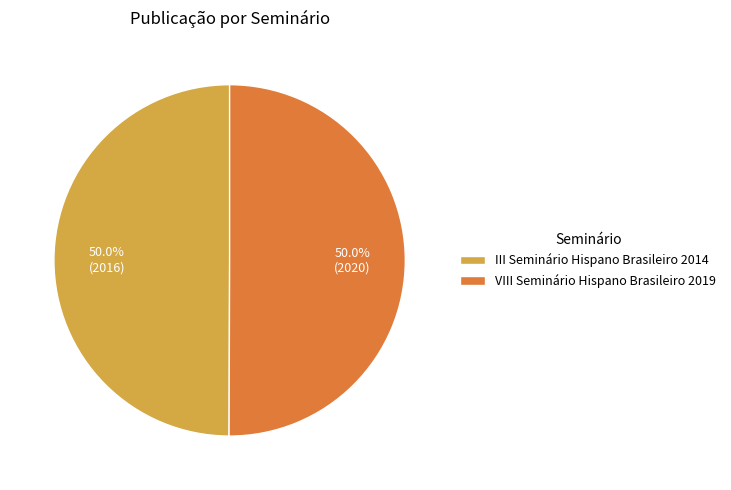

To the nearest percent, what percentage of the pie is VIII Seminário Hispano Brasileiro 2019?

50%